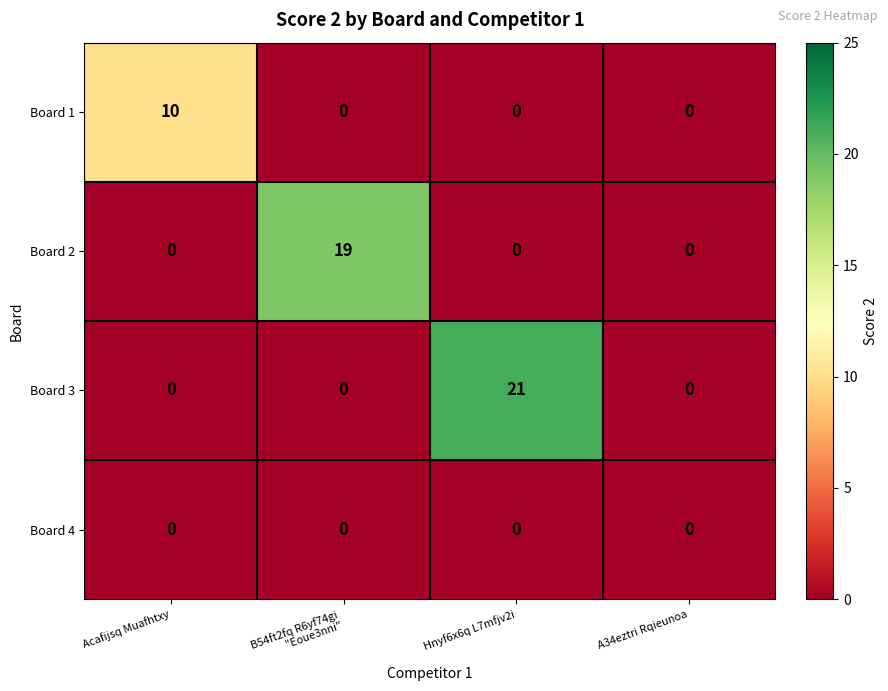

Between Hnyf6x6q L7mfjv2i and A34eztri Rqieunoa, which series saw the biggest shift?

Board 3